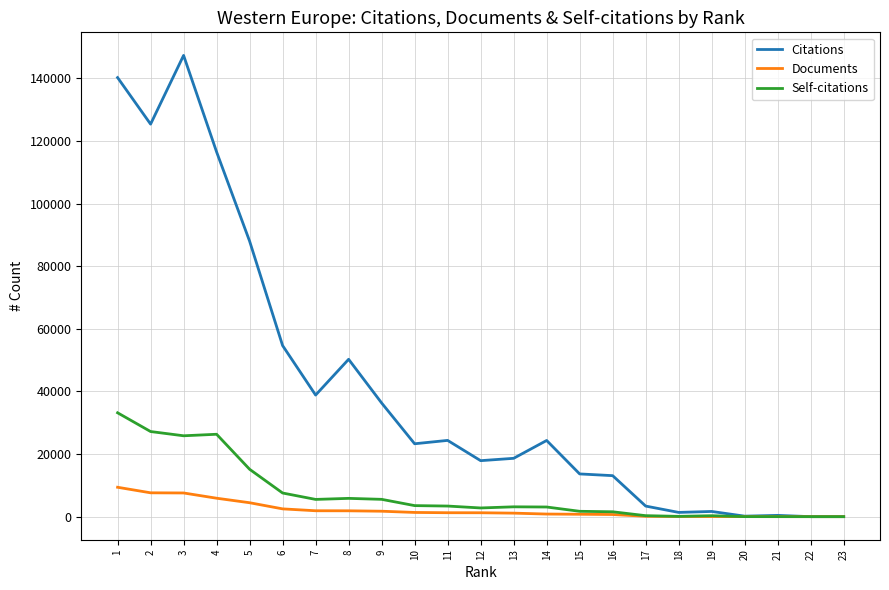

What is the maximum value shown in the chart?

147361